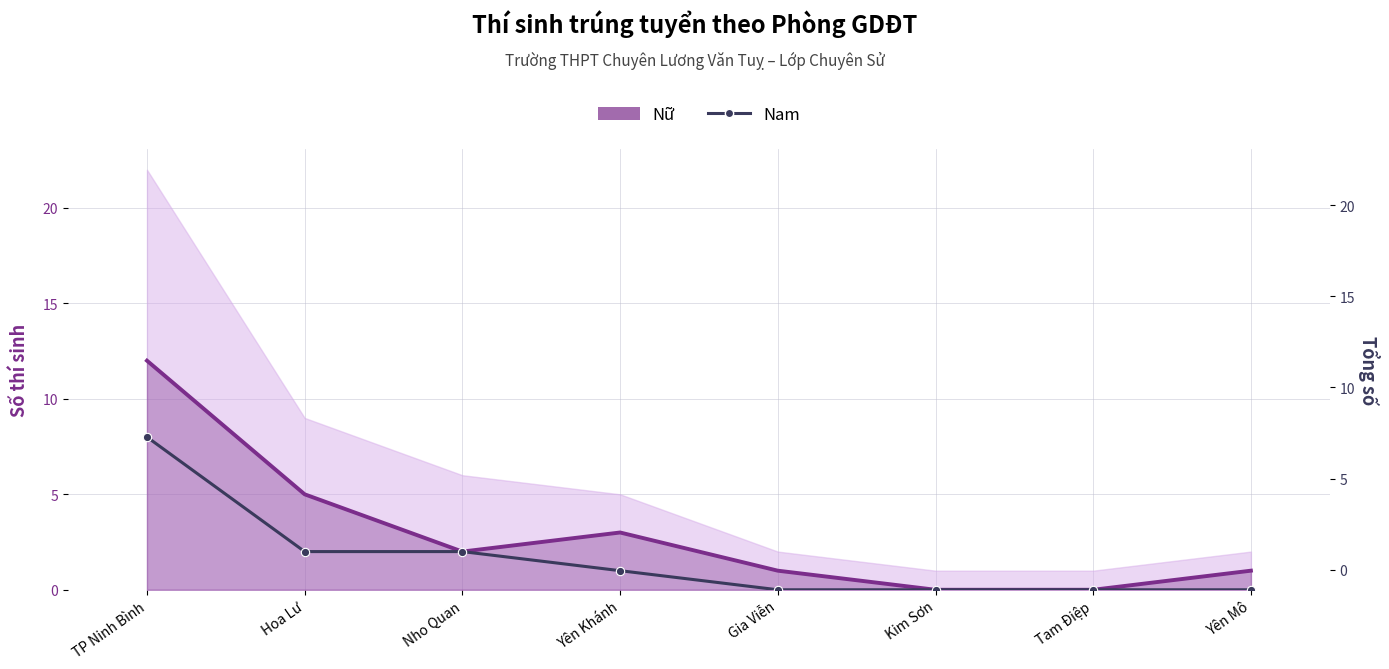

How many lines are shown in the chart?

2